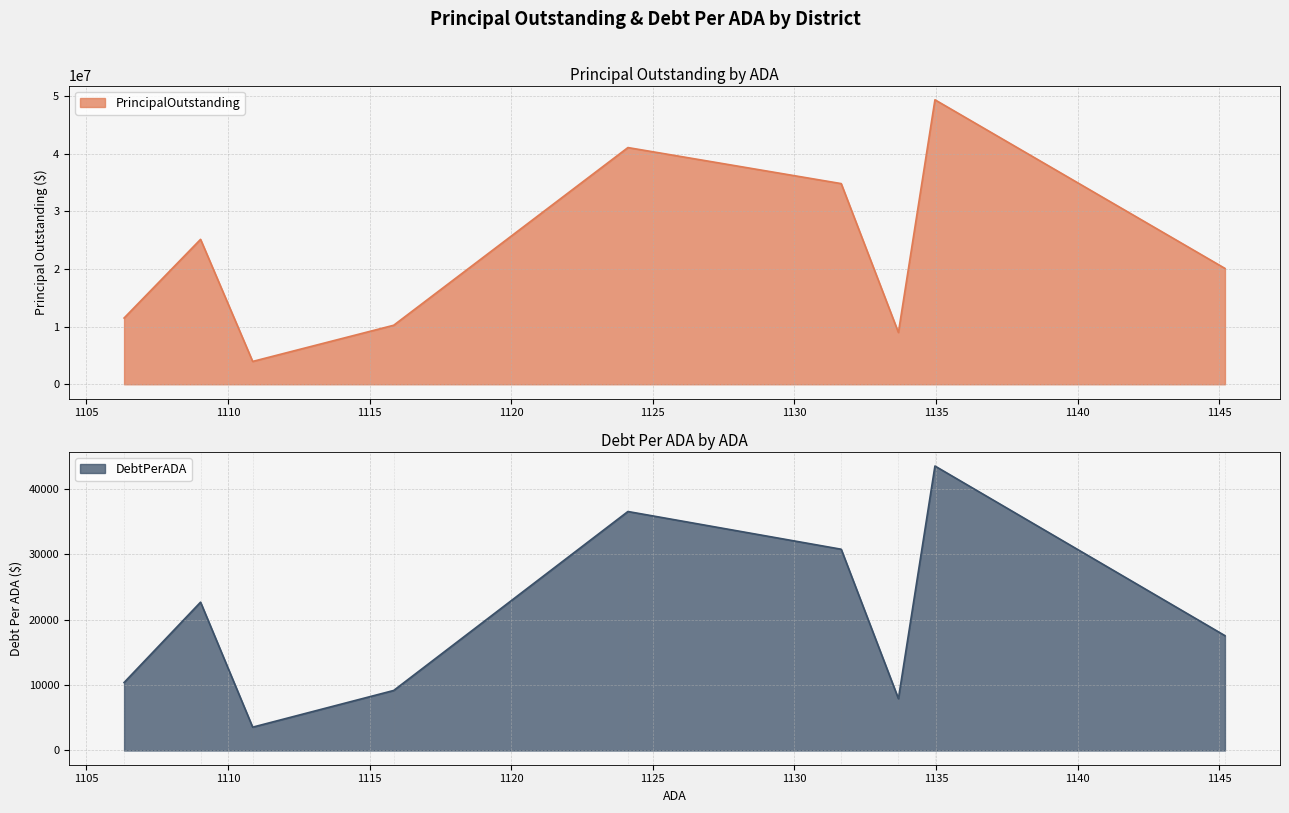

Read the DebtPerADA value at Brooks County ISD.

22682.0